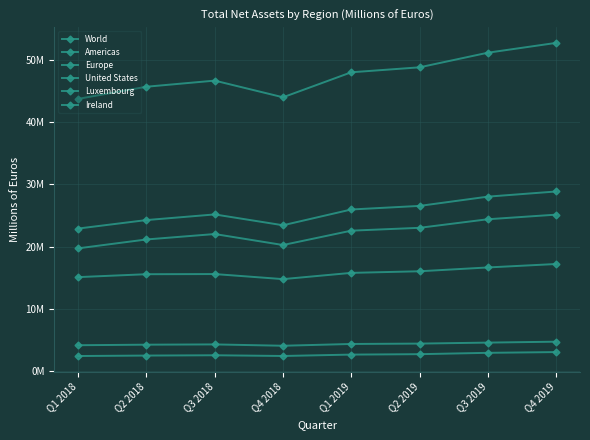

Which label corresponds to the smallest value in the chart?

Q1 2018